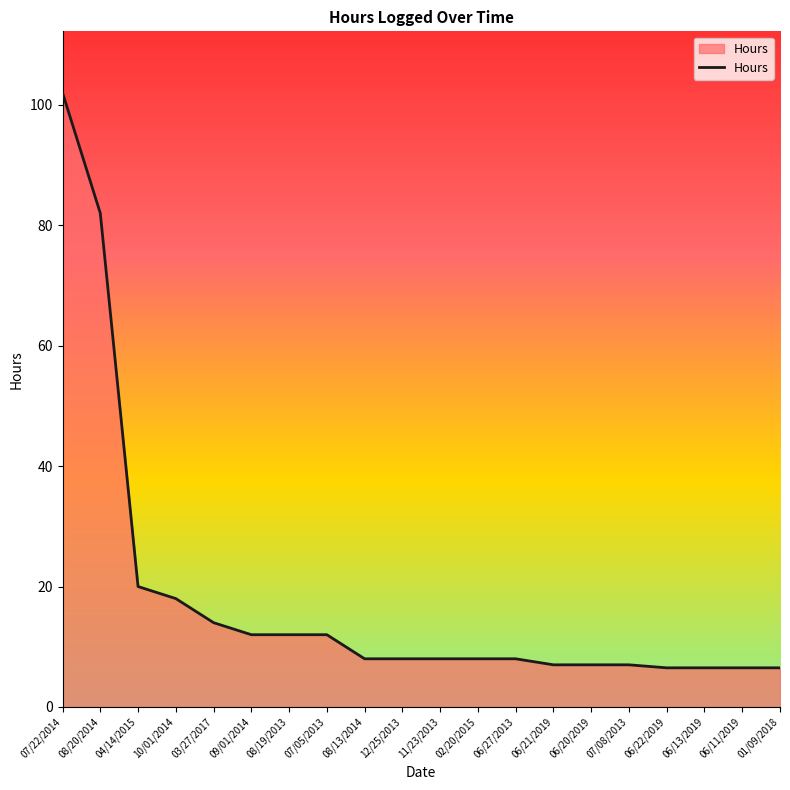

What is the sum of the values at 08/13/2014 and 04/14/2015?

28.0